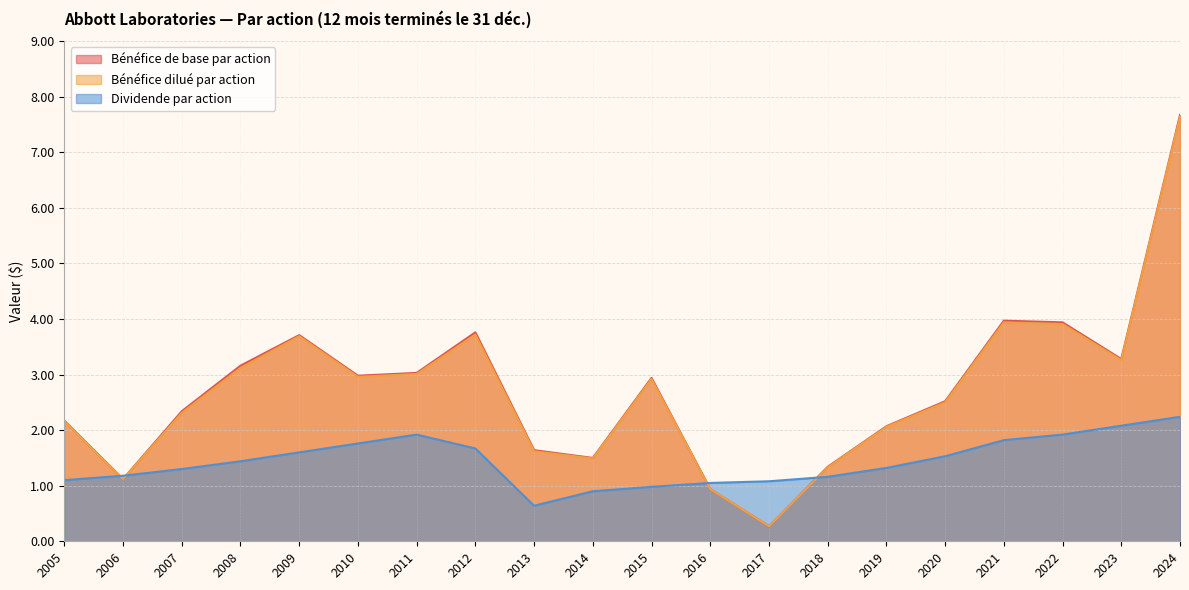

How many intersections are there between Bénéfice de base par action and Dividende par action?

4